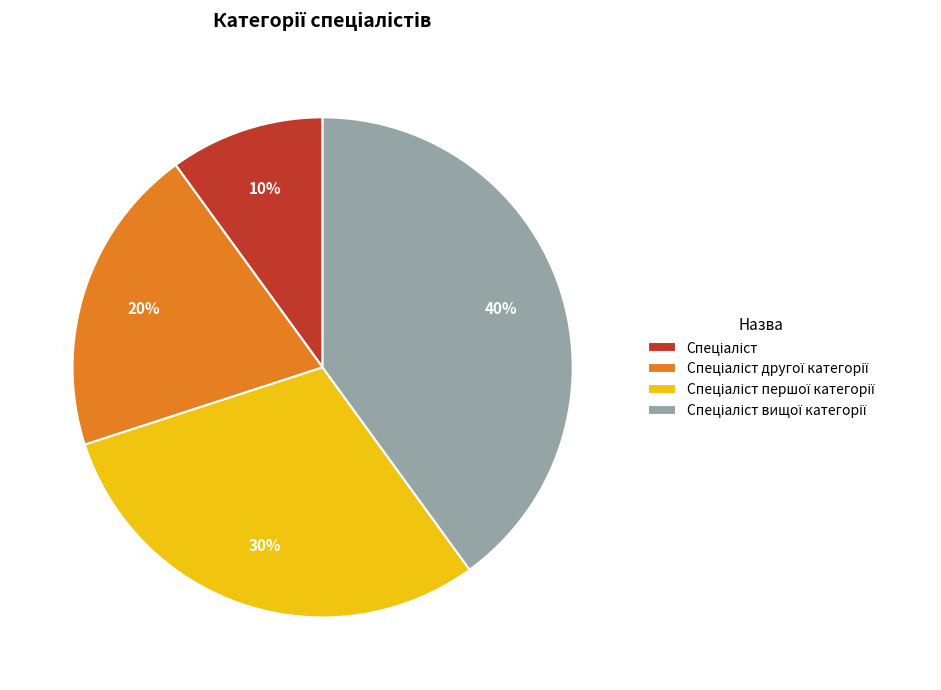

Does any single category account for the majority?

No